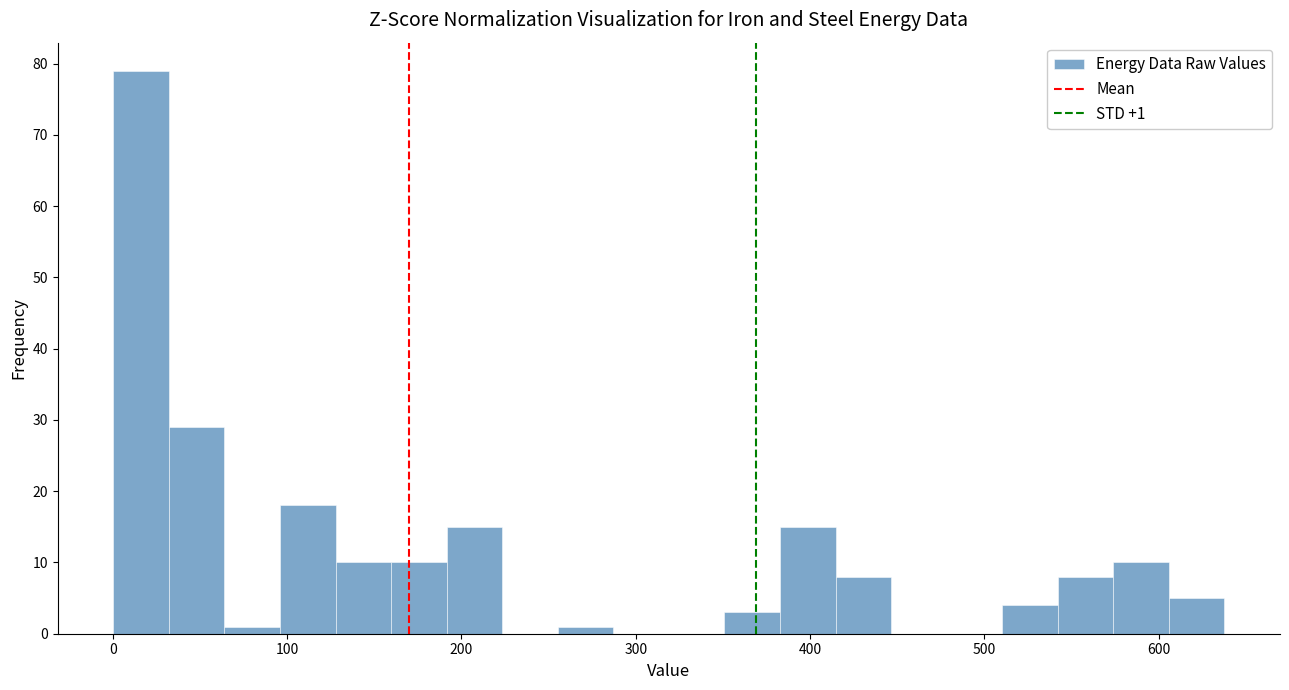

Read against the x-axis, roughly where is the centre of the tallest bar?

20